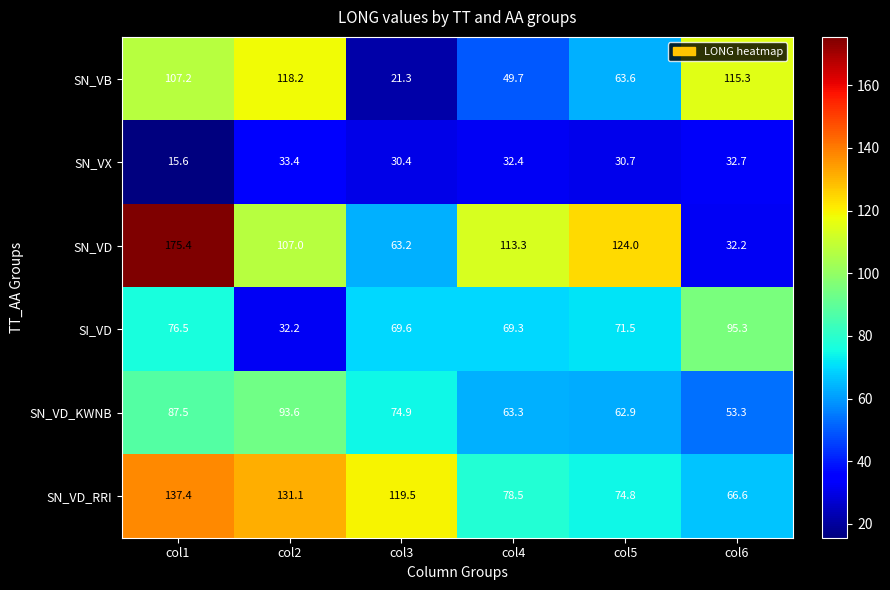

What is the spread (max minus min) of values at col3?

98.2